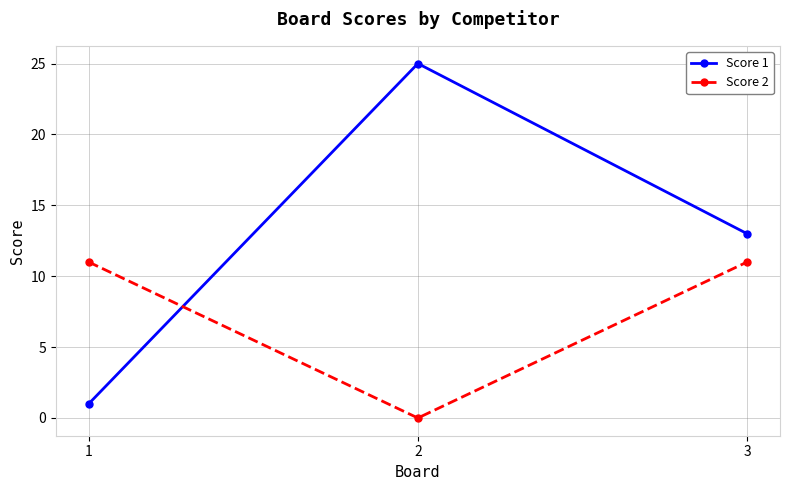

How many positive values does the Score 2 series have?

2